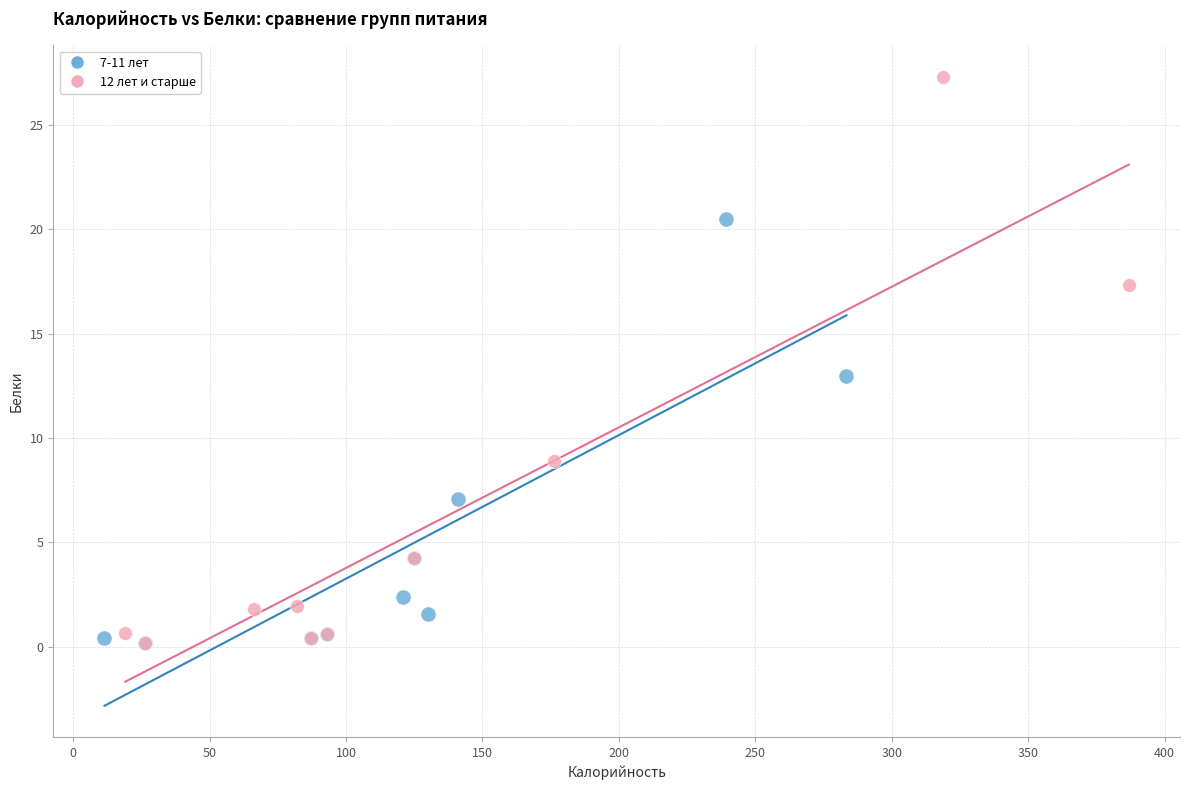

What are all the series names shown in the legend?

7-11 лет, 12 лет и старше